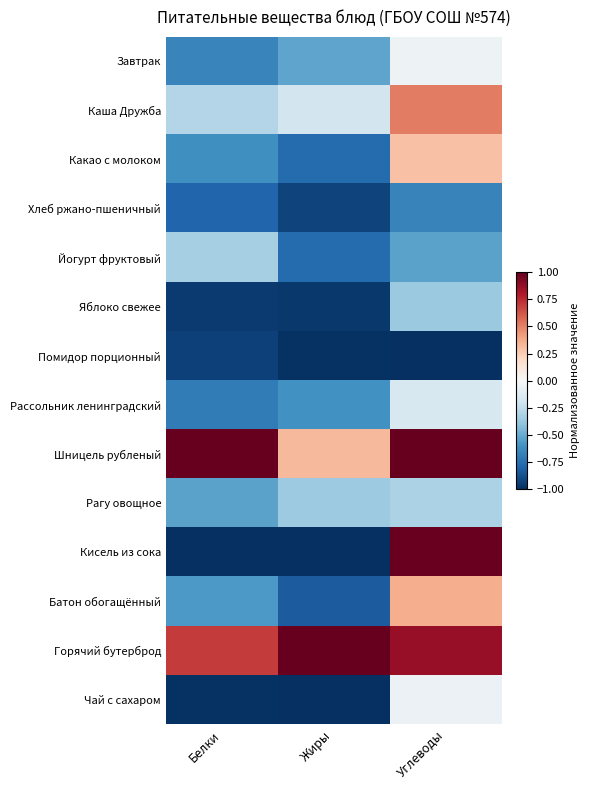

Which has a higher value, Жиры or Белки?

Жиры